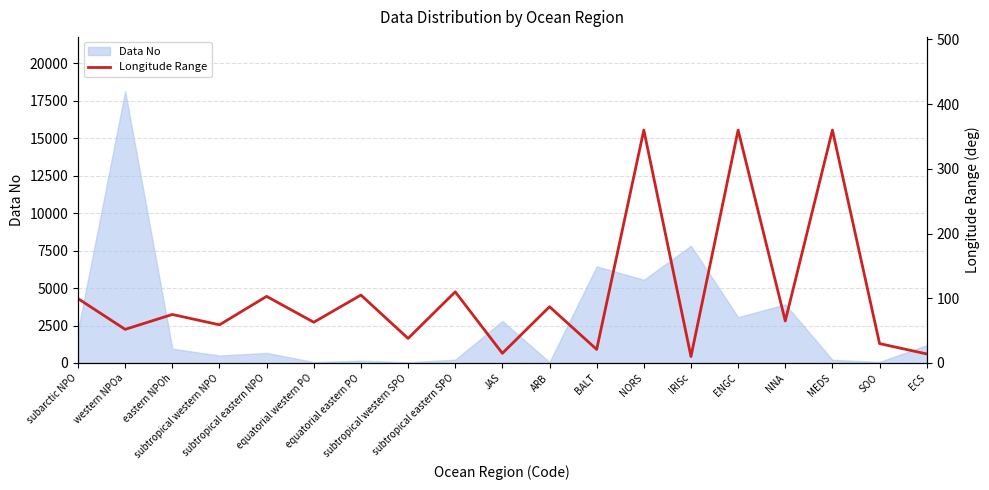

Reading left to right, extract all data points from this chart.

subarctic NPO=99.5	western NPOa=52.0	eastern NPOh=75.0	subtropical western NPO=59.0	subtropical eastern NPO=103.0	equatorial western PO=63.0	equatorial eastern PO=105.0	subtropical western SPO=38.0	subtropical eastern SPO=110.0	JAS=15.0	ARB=87.0	BALT=21.0	NORS=360.0	IRISc=10.0	ENGC=360.0	NNA=65.0	MEDS=360.0	SOO=30.0	ECS=14.0